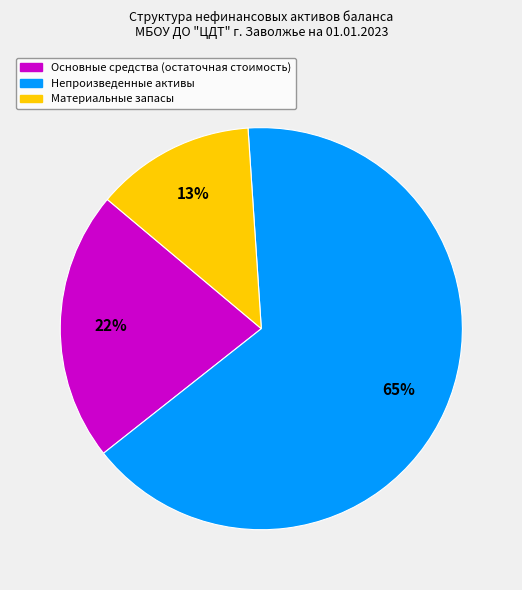

How many segments does this pie chart have?

3